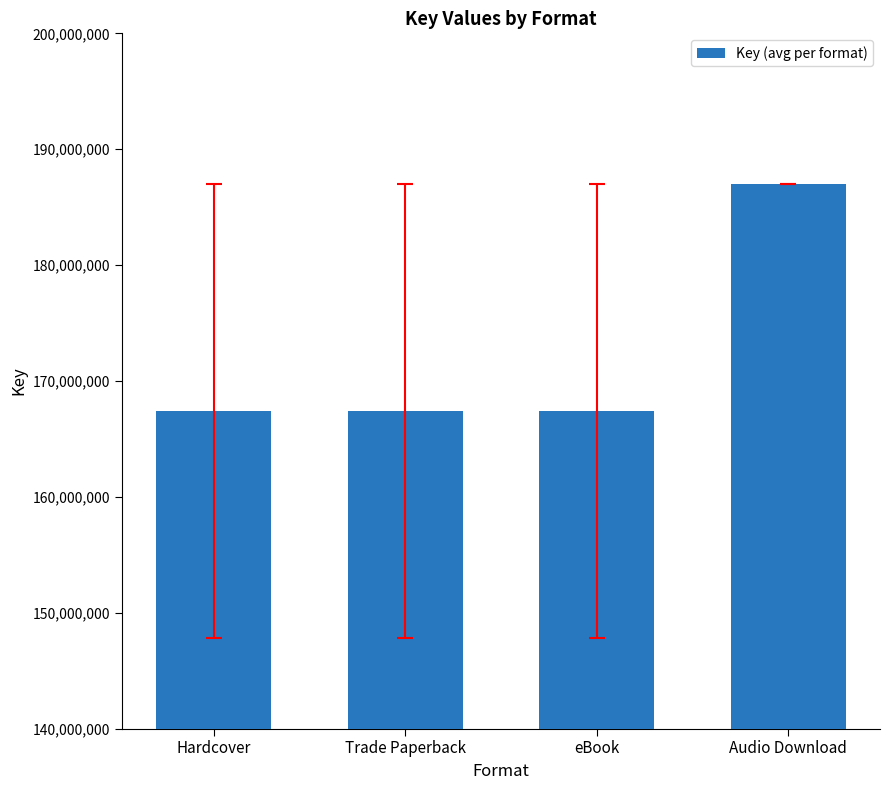

Does the chart contain any negative values?

No